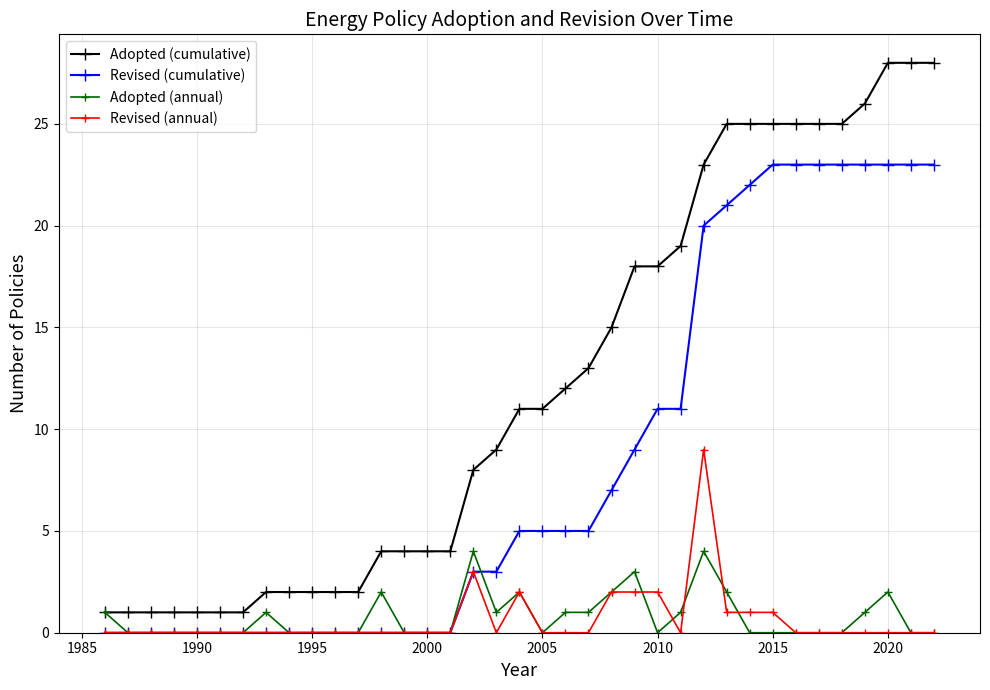

Rank the series by their maximum value, from lowest to highest.

Adopted (annual), Revised (annual), Revised (cumulative), Adopted (cumulative)